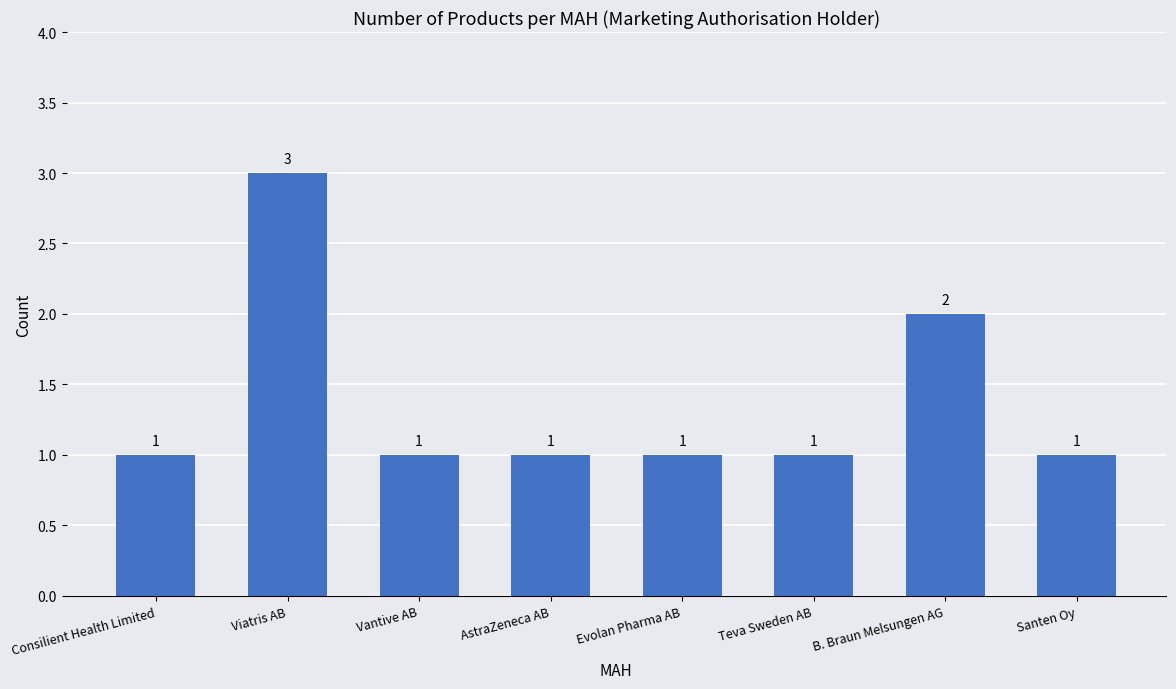

At which category does the chart reach its peak across all series?

Viatris AB